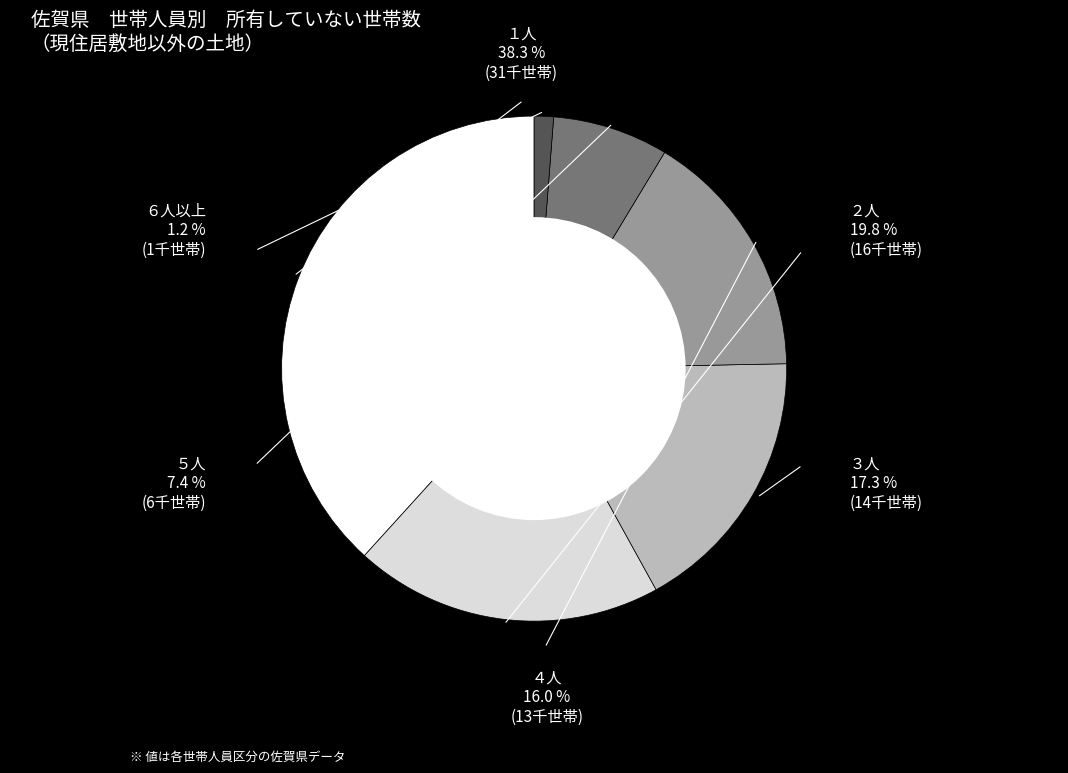

To the nearest percent, what is the average slice percentage?

17%